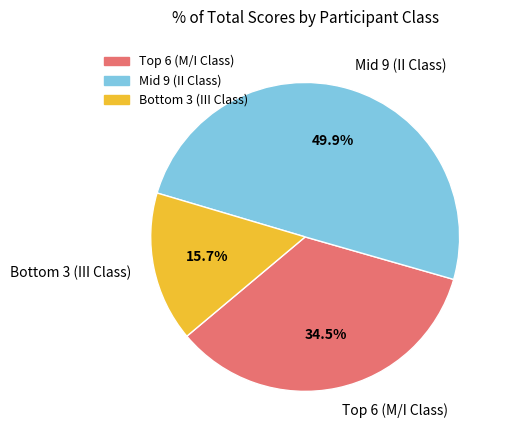

Rank the categories by value from lowest to highest.

Bottom 3 (III Class), Top 6 (M/I Class), Mid 9 (II Class)